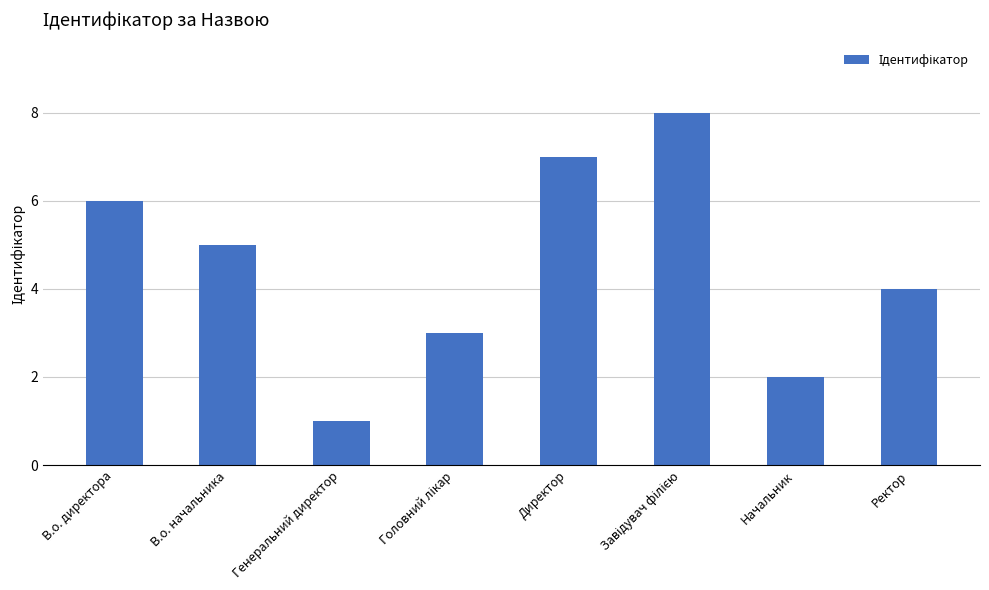

Which has a higher value, Генеральний директор or Директор?

Директор